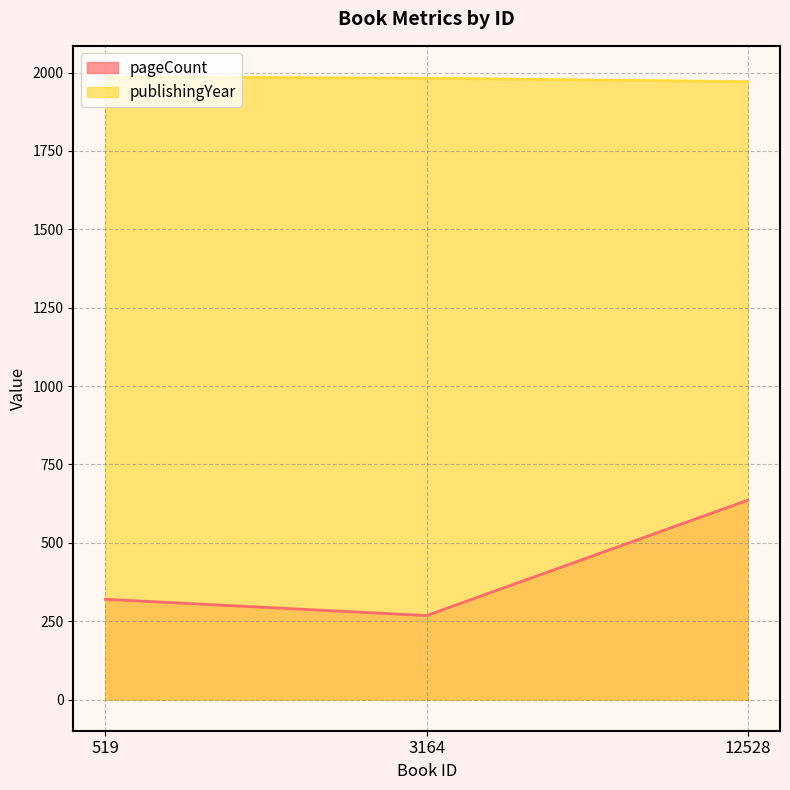

What value does the pageCount series have at 12528, to the nearest 10?

640